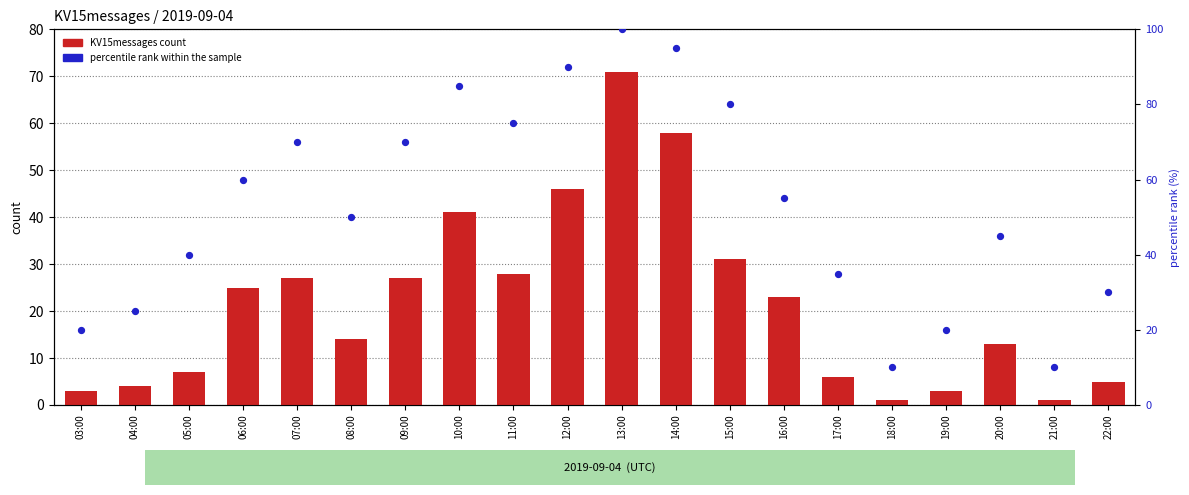

Which series has the largest Y range (max minus min)?

percentile rank within the sample